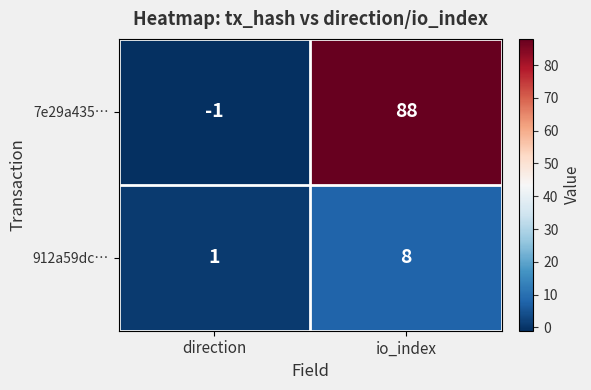

Which series has the largest total across all categories?

7e29a435…